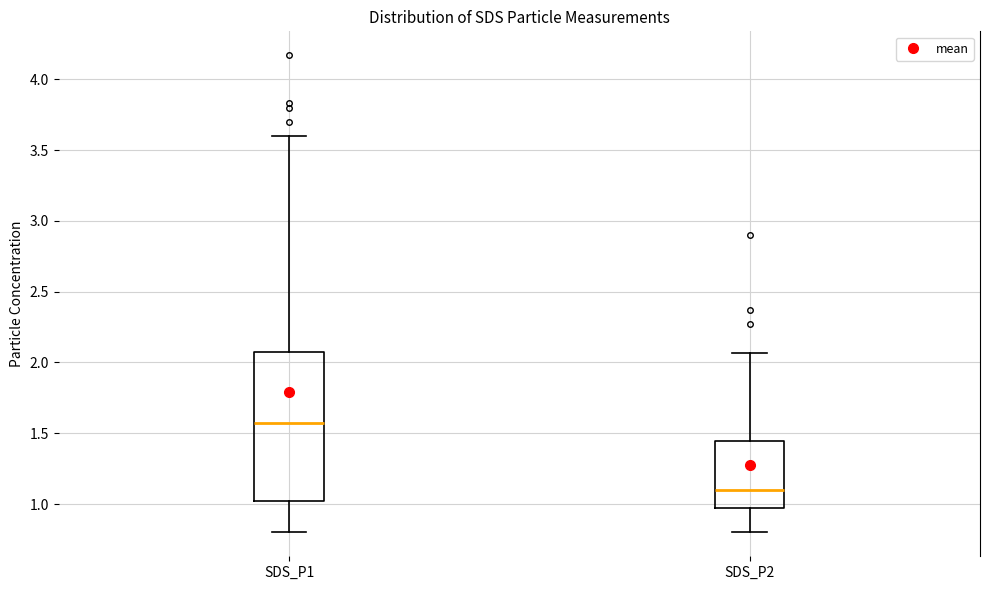

Reading left to right, read every box against the y-axis: the position of its median line, the range the box covers, and the ends of its whiskers. The values are not printed on the chart, so give them approximately, as read against the axis.

SDS_P1: median 1.55, box 1.00 to 2.10, whiskers 0.80 to 3.60
SDS_P2: median 1.10, box 0.95 to 1.45, whiskers 0.80 to 2.05